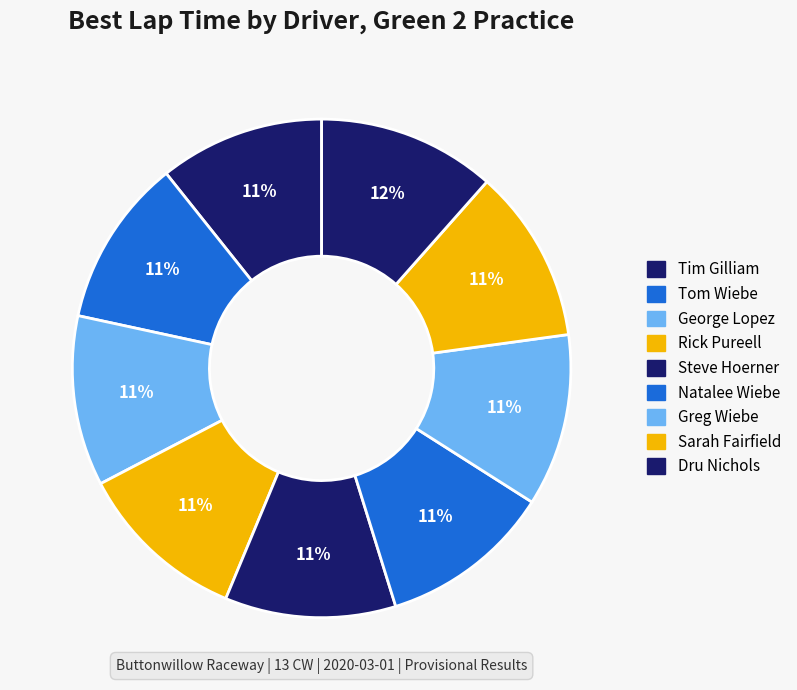

To the nearest percent, what portion does George Lopez represent?

11%